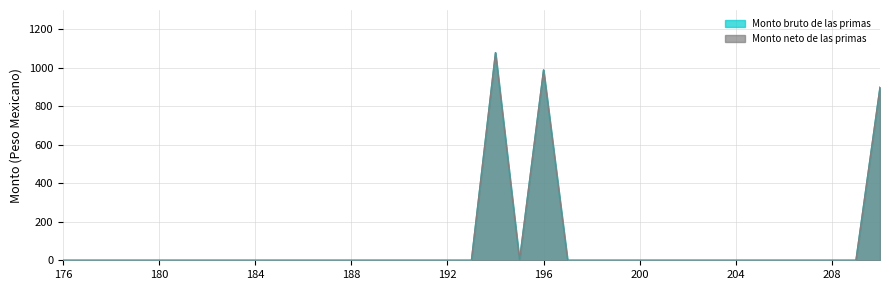

True or false: Monto bruto de las primas and Monto neto de las primas intersect in this chart.

False